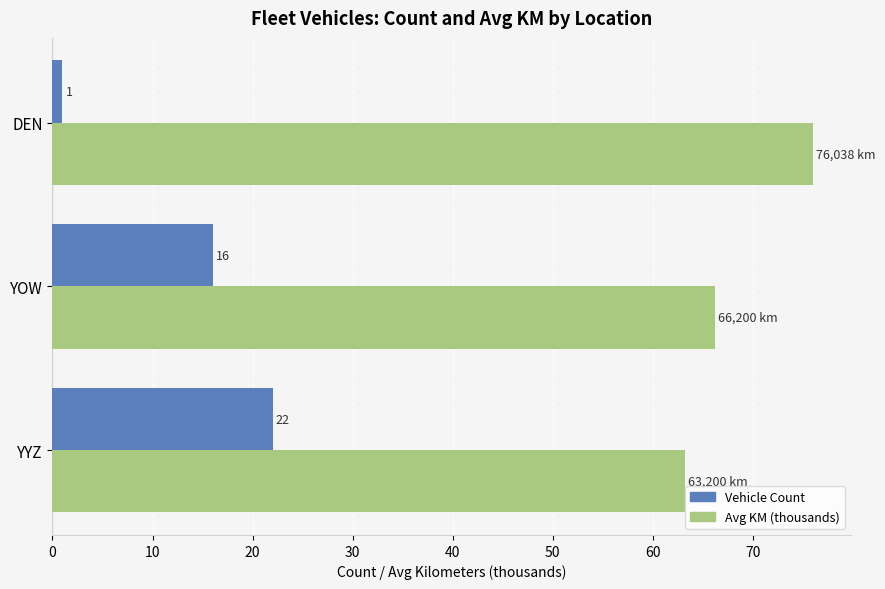

Which category has the highest value across all series?

DEN